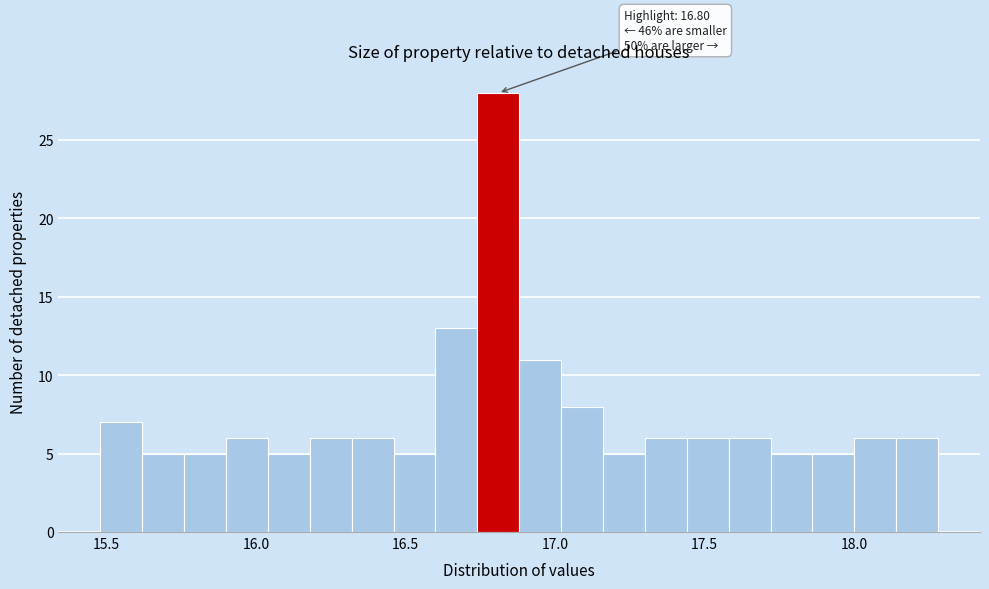

Around what value on the x-axis is the tallest bar? Give the approximate position of its centre, as read against the axis.

16.80